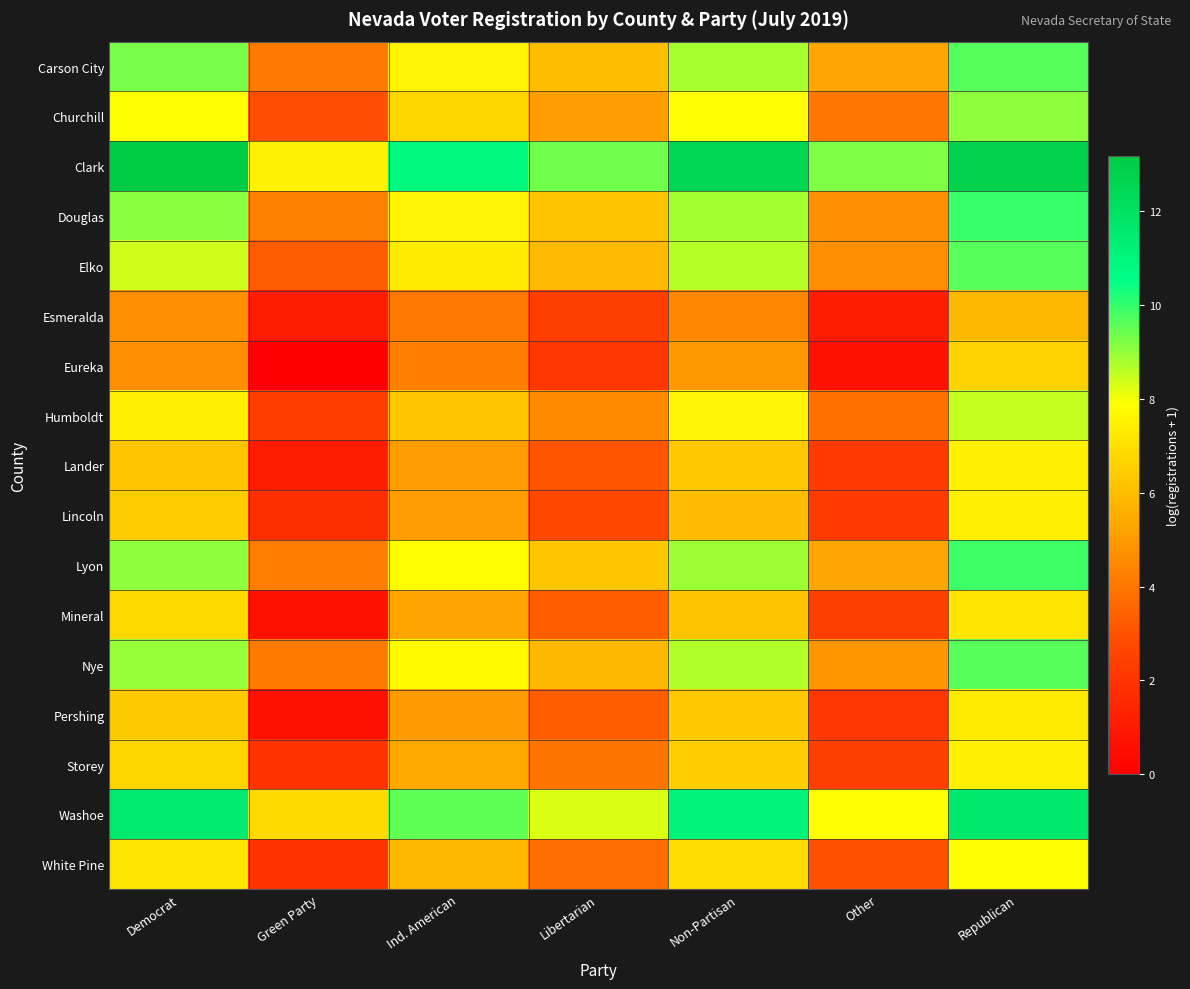

At which category is the sum across all series the highest?

Republican